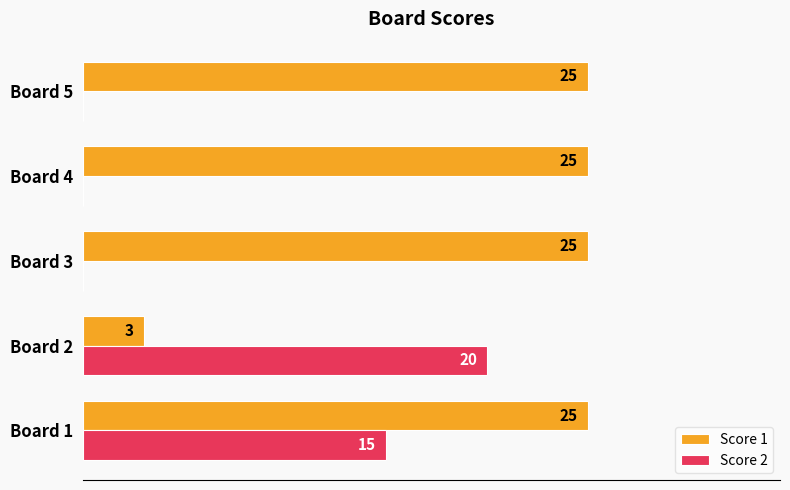

Which series has the largest total across all categories?

Score 1